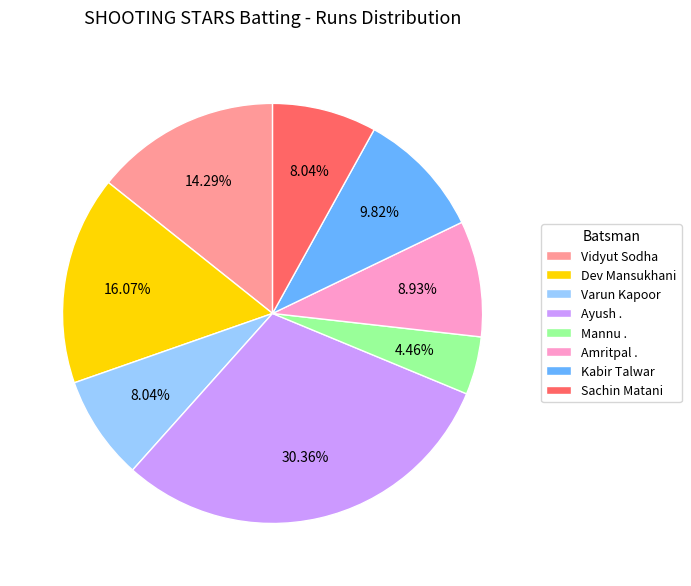

Which slice is the largest?

Ayush .